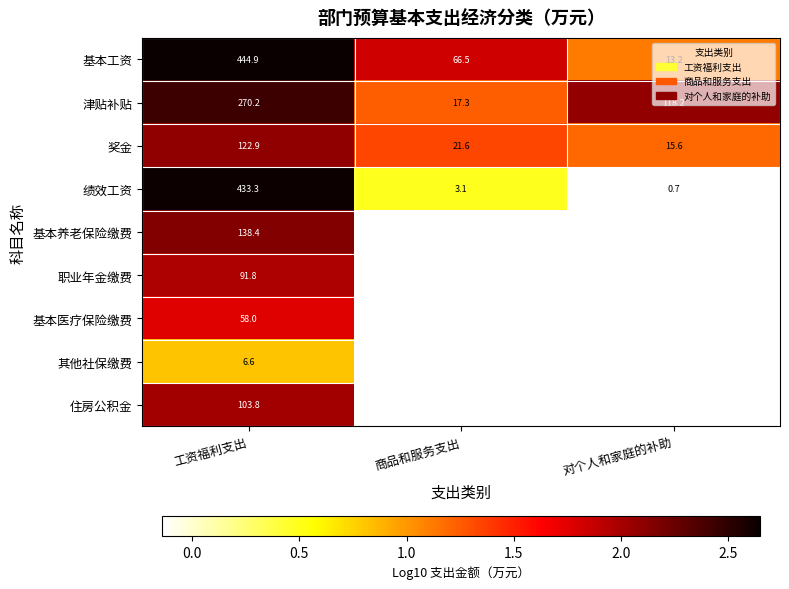

Rank the categories by 基本工资 value from highest to lowest.

工资福利支出, 商品和服务支出, 对个人和家庭的补助